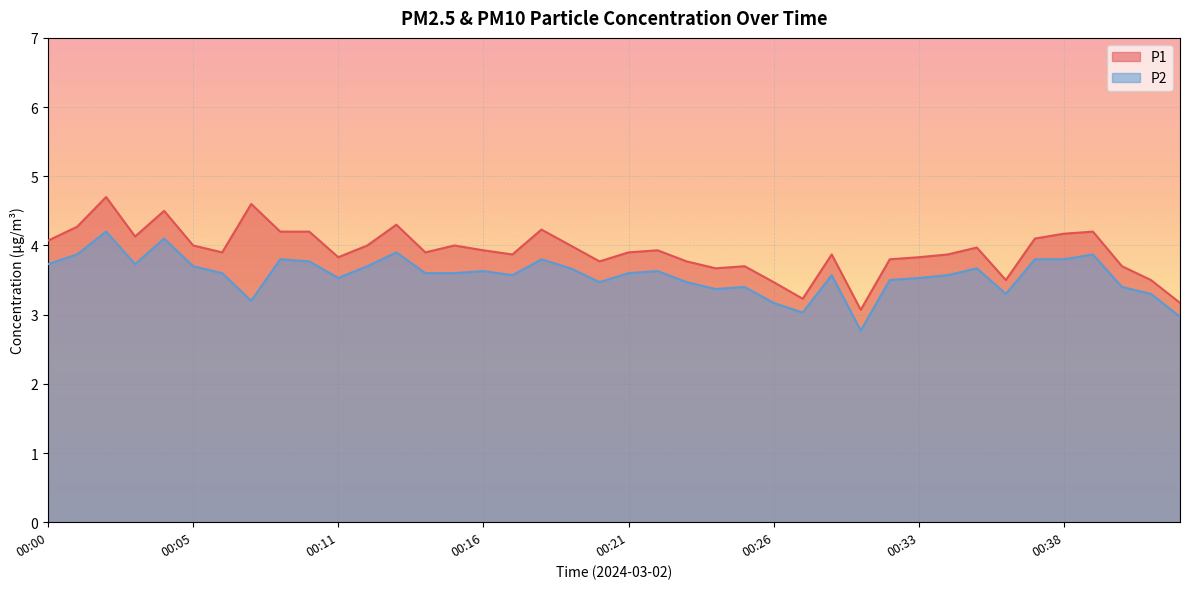

What is the lowest value of the P2 series?

2.8